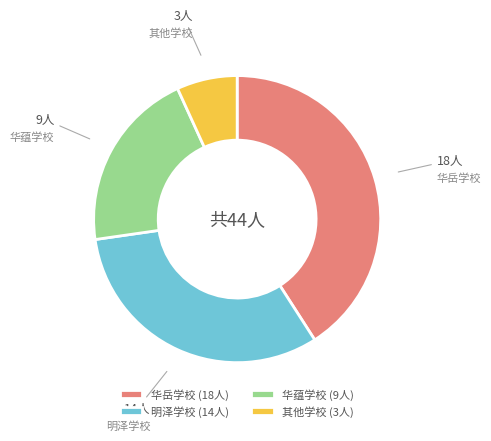

Count the number of slices in the pie.

4